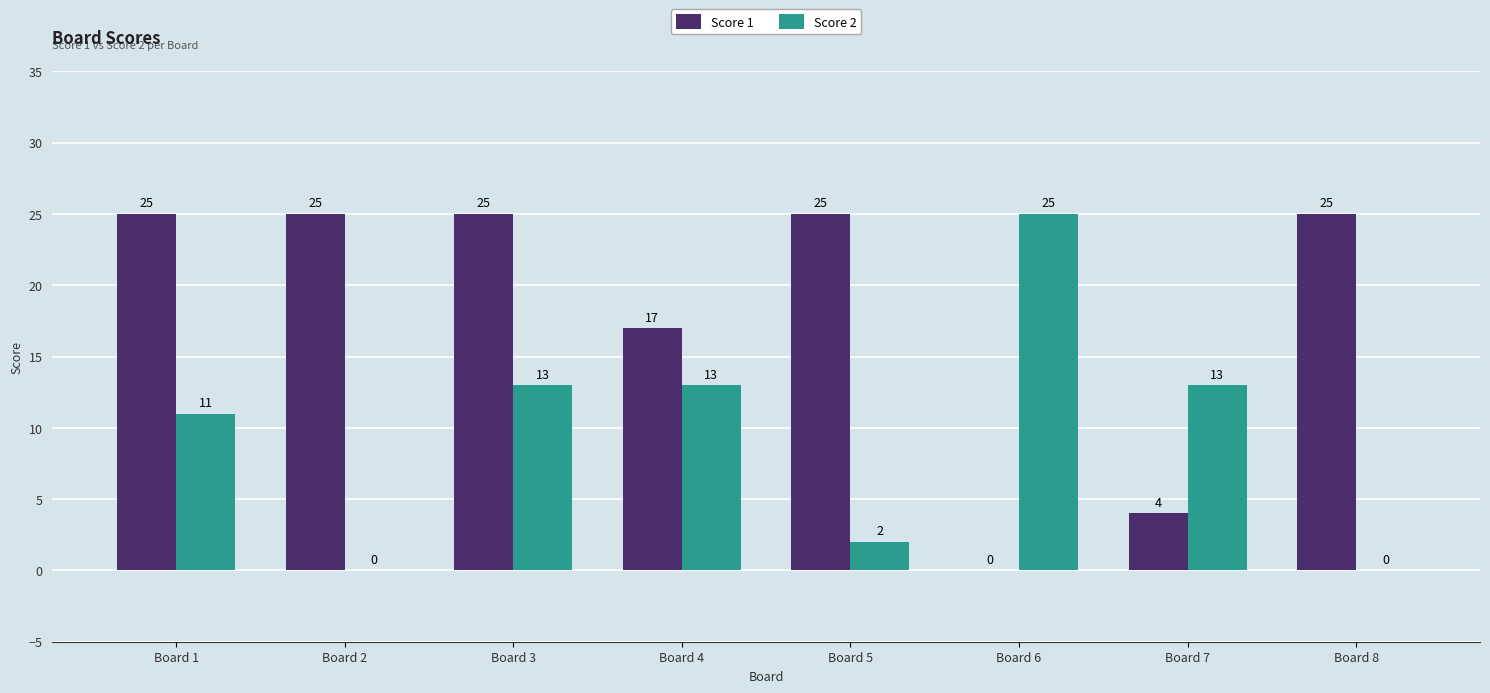

Reading left to right, list all the values displayed in this chart.

Score 1: 25	25	25	17	25	0	4	25
Score 2: 11	0	13	13	2	25	13	0